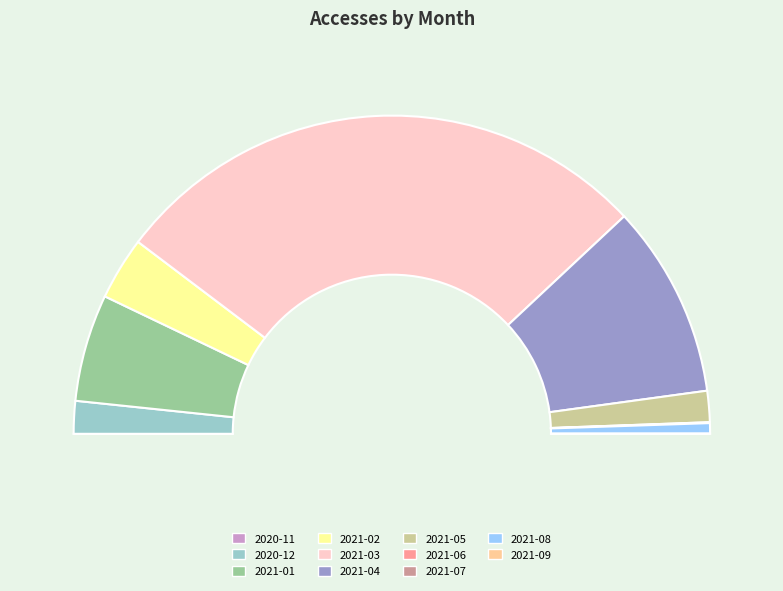

Which slice is the largest?

2021-03